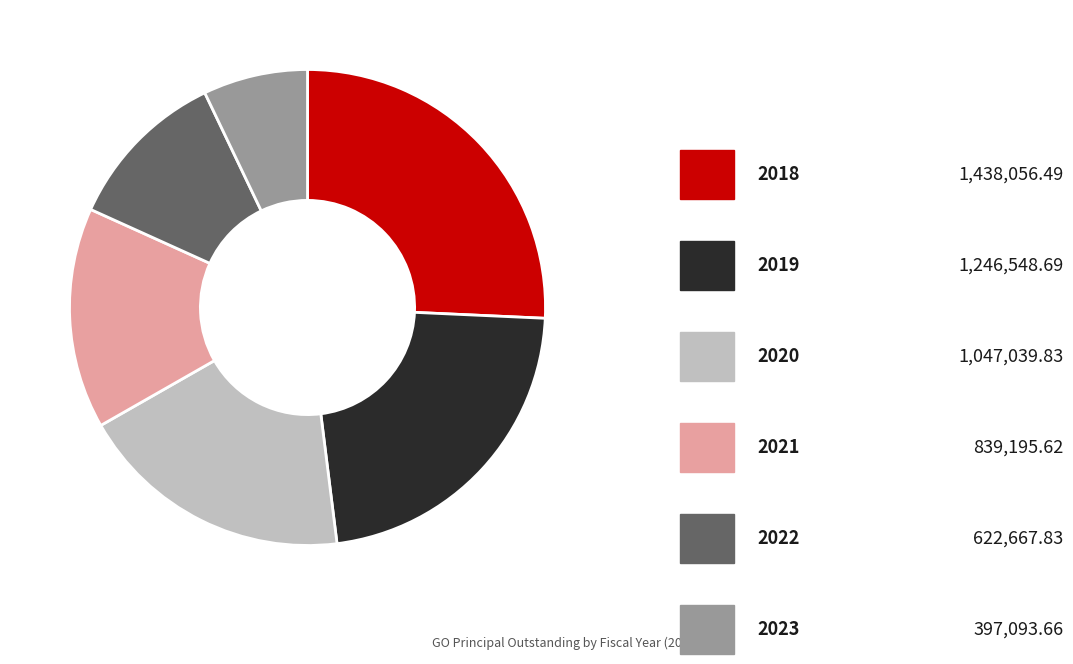

Is there any slice that represents more than half of the pie?

No